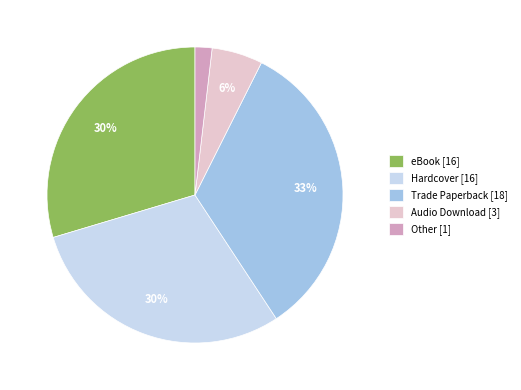

What percentage is the Hardcover slice, to the nearest percent?

30%